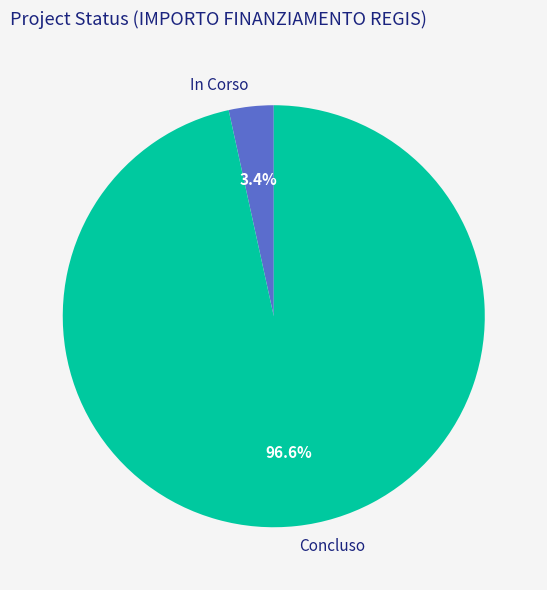

Between Concluso and In Corso, which is larger?

Concluso